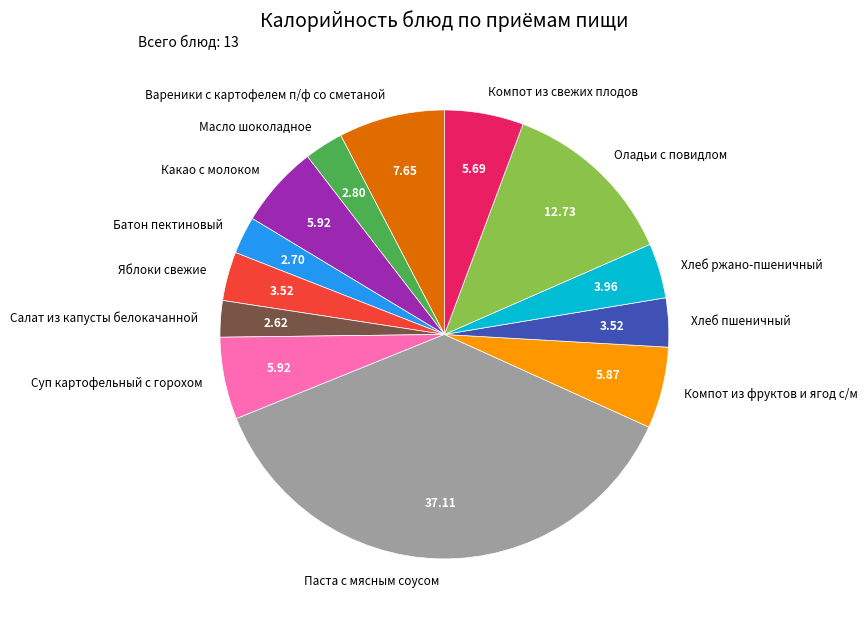

What is the largest slice in the pie chart?

Паста с мясным соусом